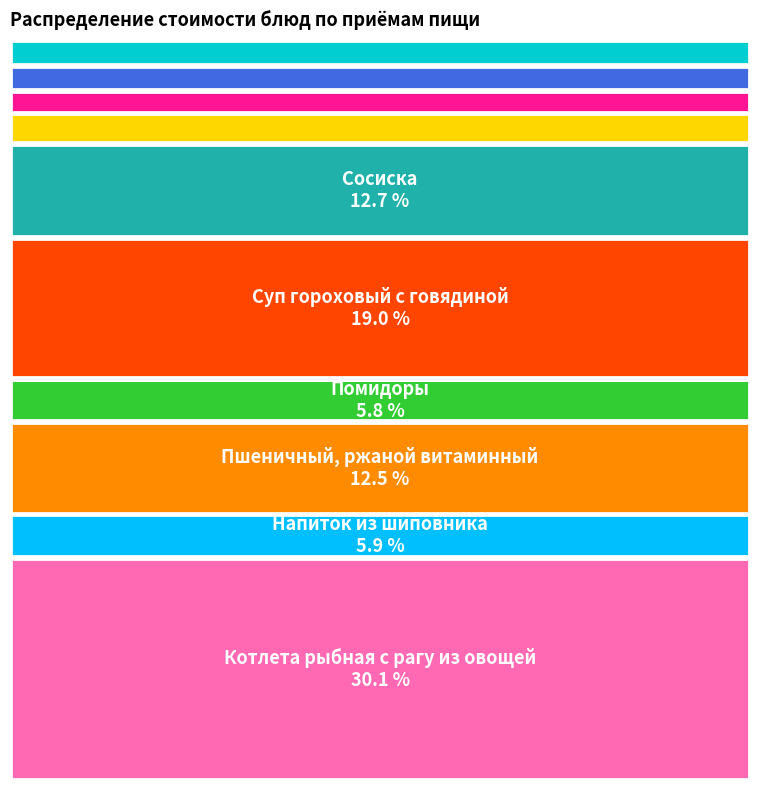

Does Сосиска represent more than half of the total?

No